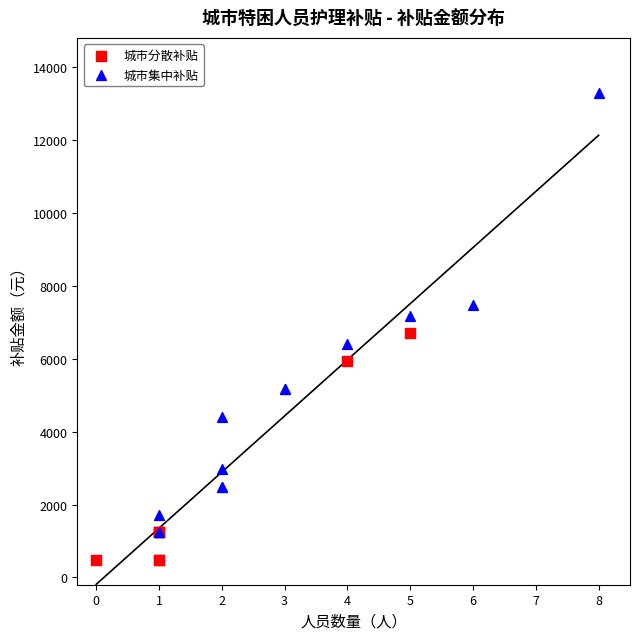

Which series has the widest spread of Y values?

城市集中补贴